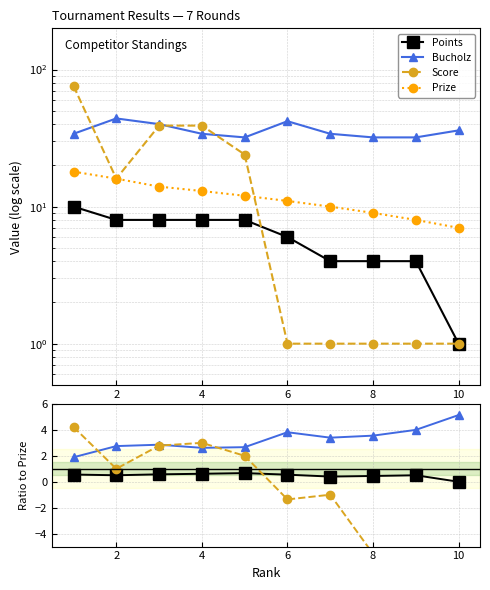

True or false: Prize has more than 0 points higher than both neighbors.

False